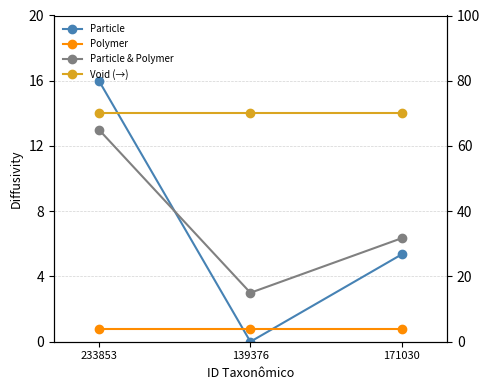

What is the difference between the Particle & Polymer values at 171030 and 233853?

6.6